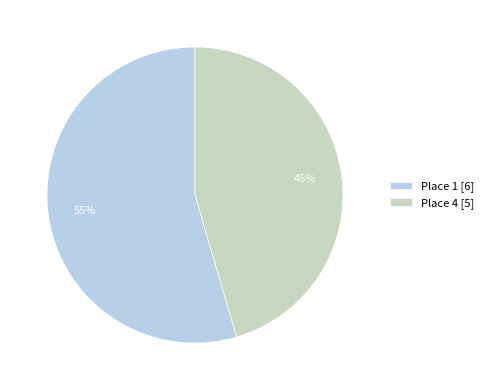

How many segments does this pie chart have?

2